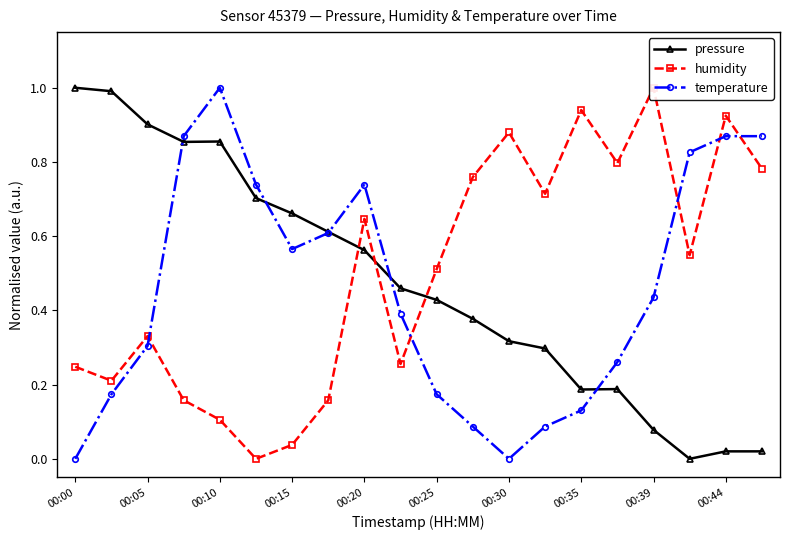

After their last crossing, which series has the higher values: humidity or pressure?

humidity